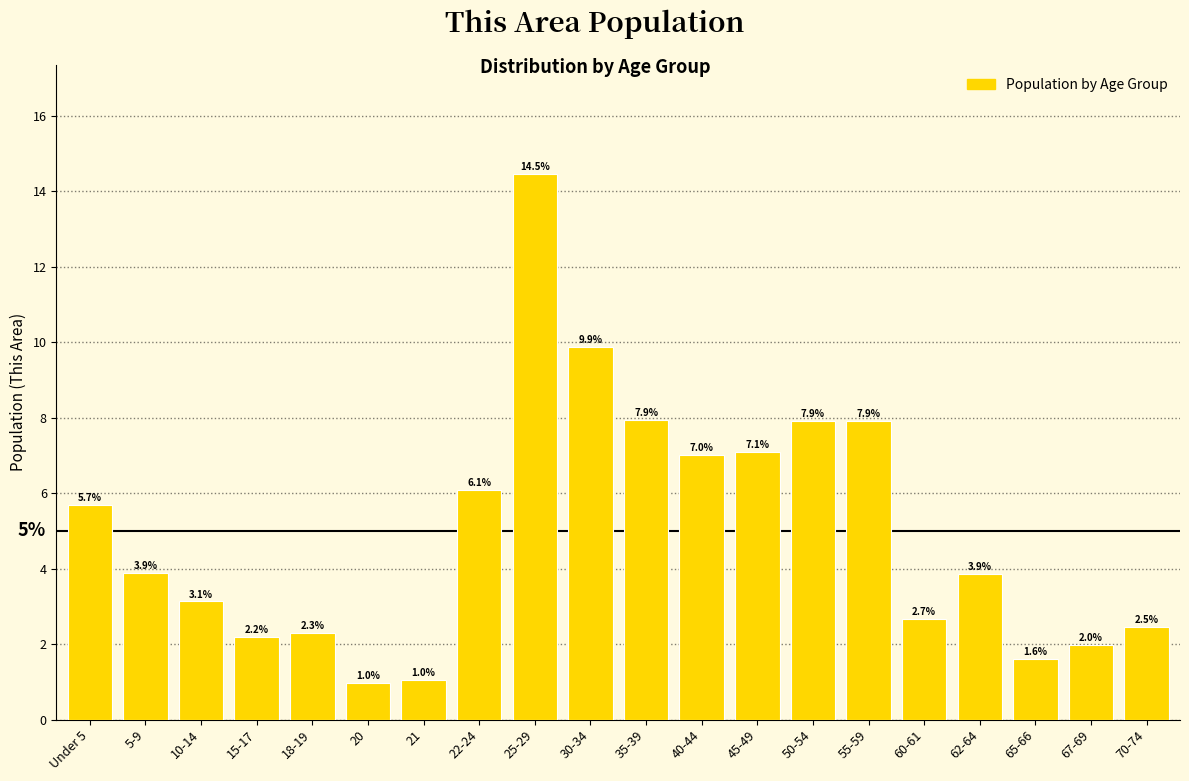

Reading left to right, transcribe all the data shown in this chart.

Under 5=5.7	5-9=3.9	10-14=3.1	15-17=2.2	18-19=2.3	20=1.0	21=1.0	22-24=6.1	25-29=14.5	30-34=9.9	35-39=7.9	40-44=7.0	45-49=7.1	50-54=7.9	55-59=7.9	60-61=2.7	62-64=3.9	65-66=1.6	67-69=2.0	70-74=2.5